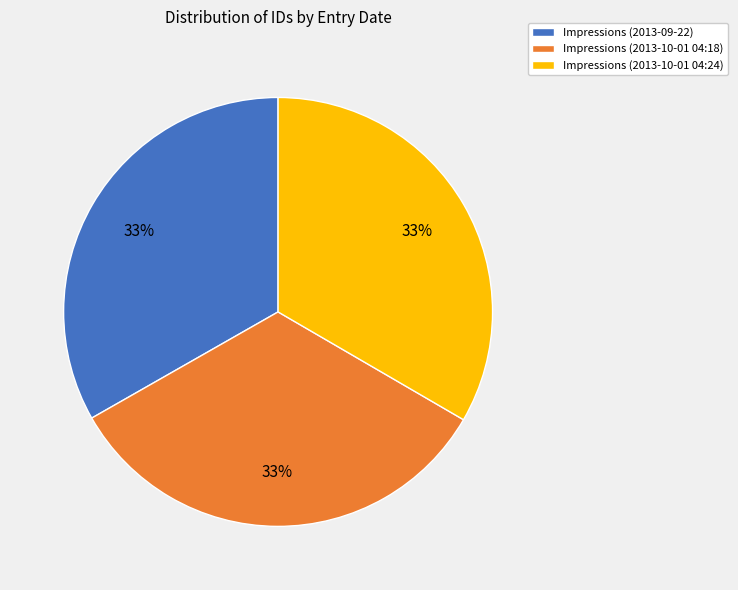

The Impressions (2013-09-22) slice represents 33% of the pie. True or false?

True